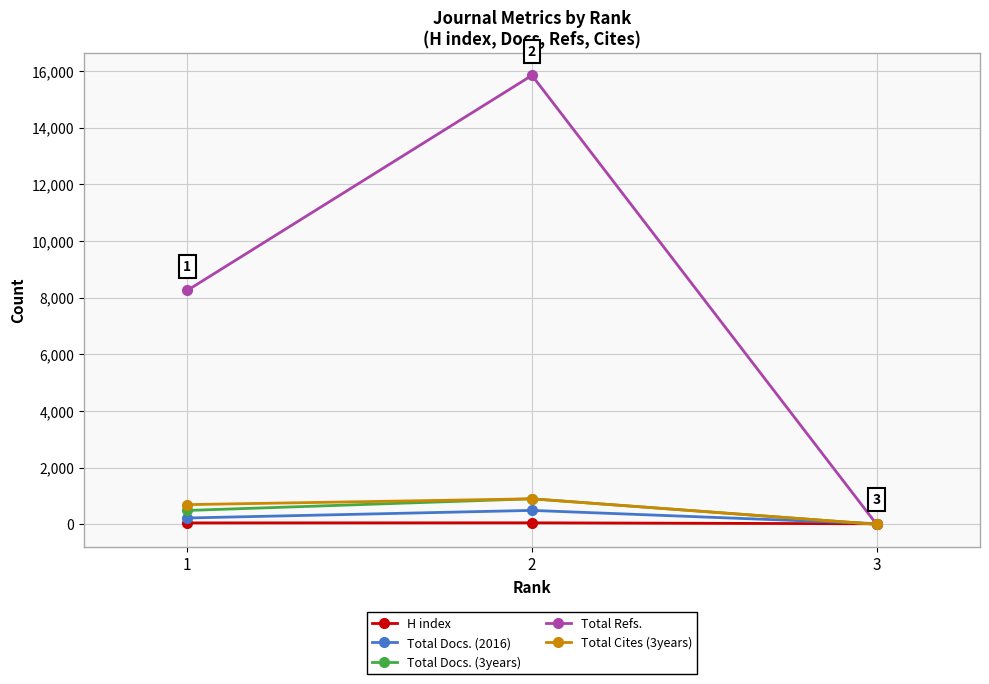

Which series has the widest spread of values?

Total Refs.